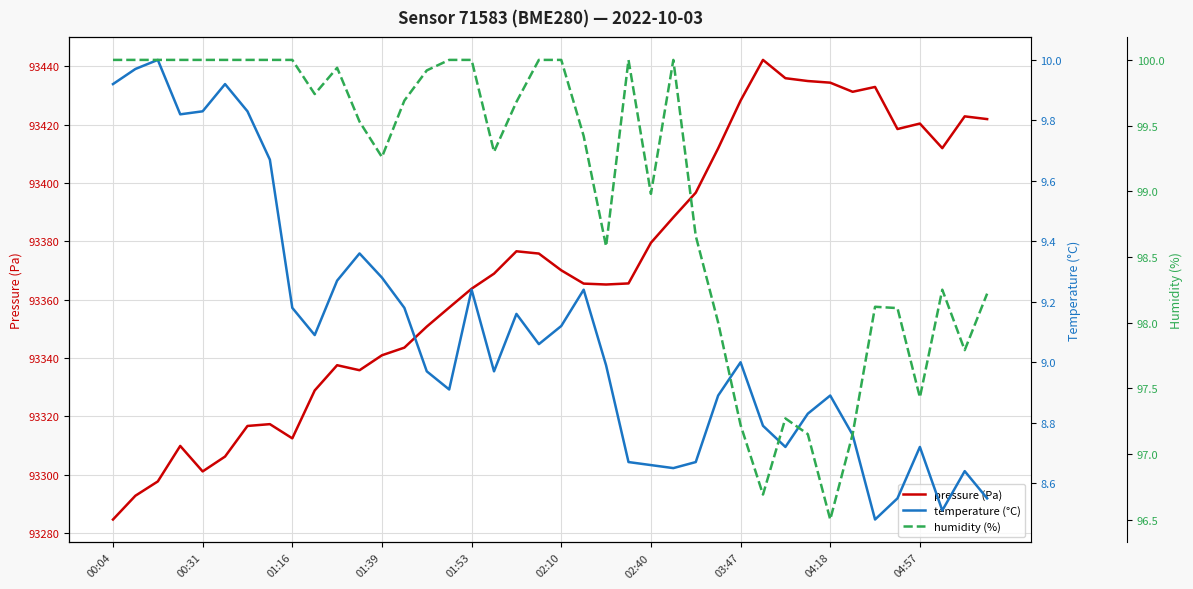

How many categories are shown in the chart?

40